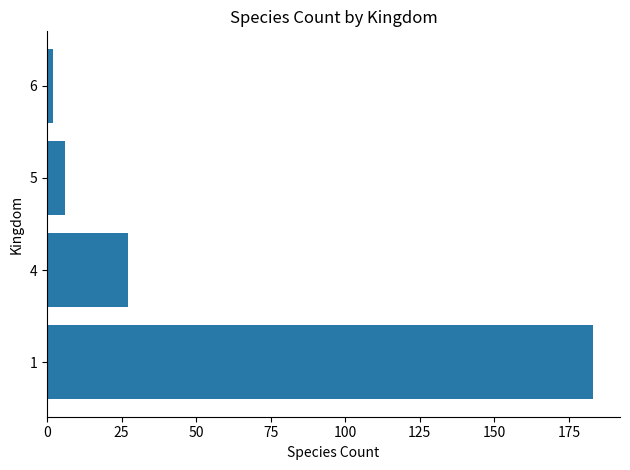

How many bars are there in total?

4